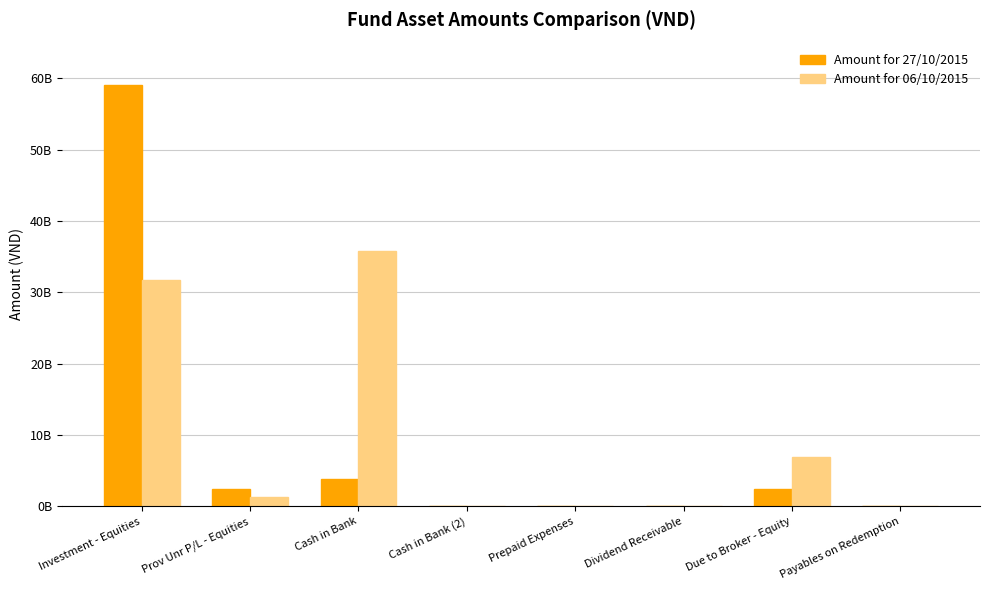

Are the bars horizontal?

No